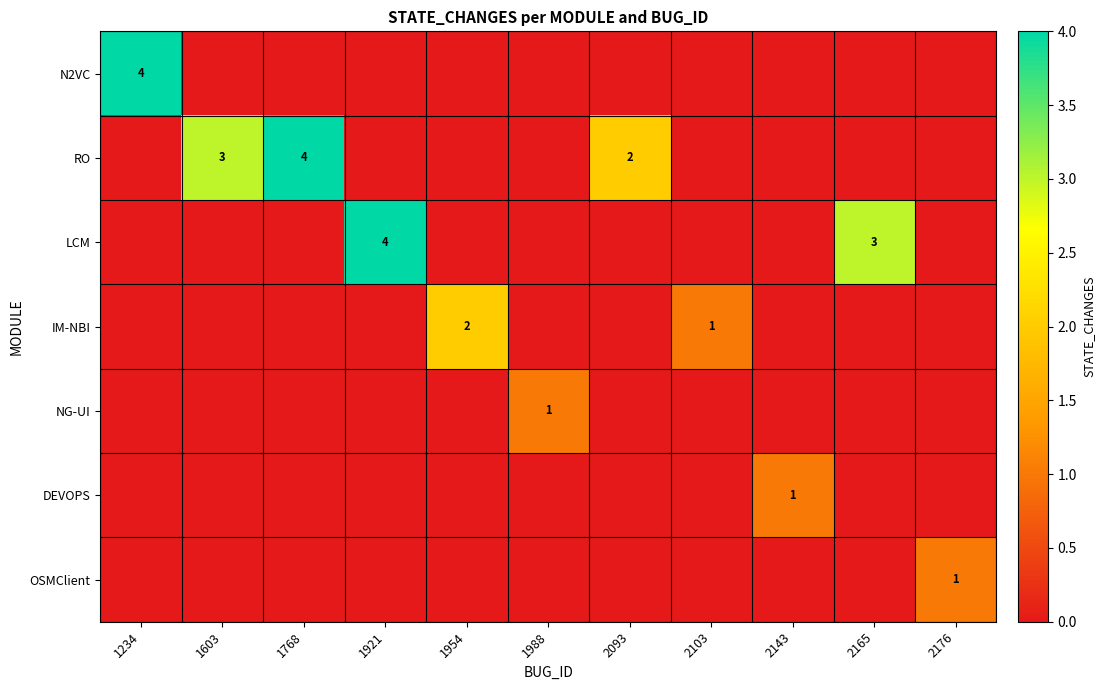

The IM-NBI series shows 1 at 2103. True or false?

True